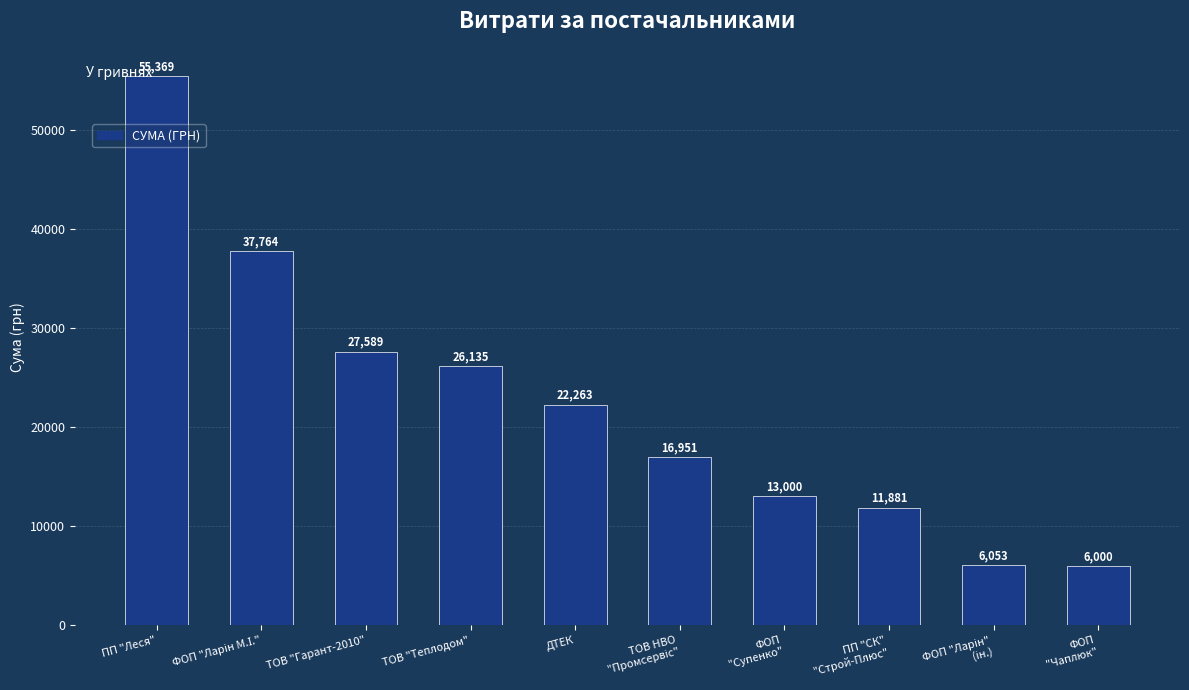

What is the minimum value shown in the chart?

6000.0